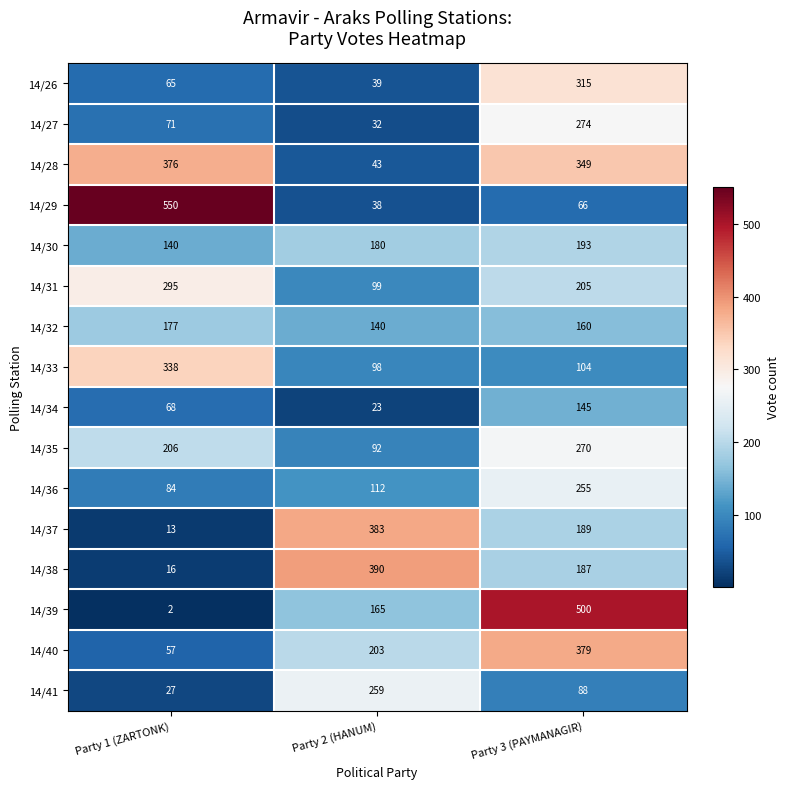

How many data points does each series have?

3